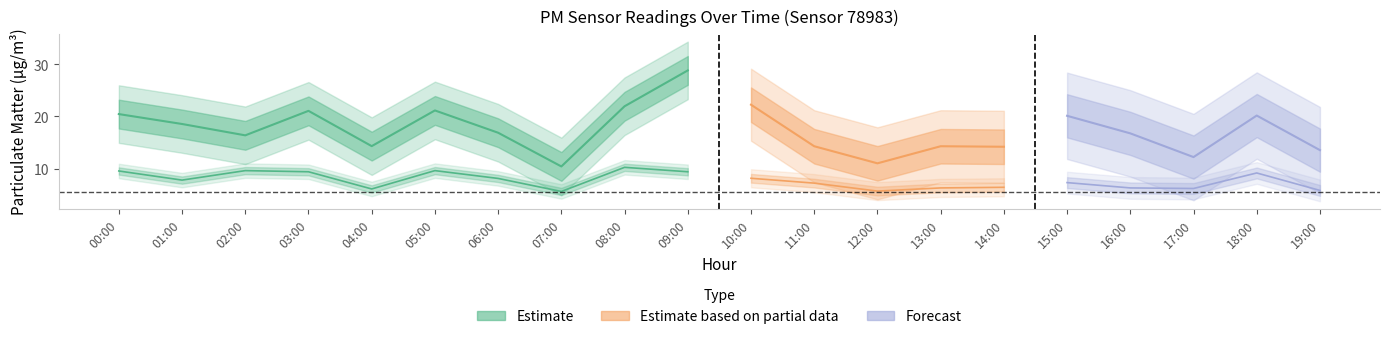

Reading left to right, list all the values displayed in this chart.

P1: 00:00=20.4	01:00=18.6	02:00=16.4	03:00=21.1	04:00=14.3	05:00=21.1	06:00=16.9	07:00=10.4	08:00=21.9	09:00=28.8	10:00=22.2	11:00=14.3	12:00=11.0	13:00=14.3	14:00=14.2	15:00=20.1	16:00=16.8	17:00=12.2	18:00=20.2	19:00=13.5
P2: 00:00=9.5	01:00=7.8	02:00=9.6	03:00=9.4	04:00=6.1	05:00=9.6	06:00=8.1	07:00=5.6	08:00=10.2	09:00=9.4	10:00=8.1	11:00=7.2	12:00=5.7	13:00=6.3	14:00=6.4	15:00=7.3	16:00=6.3	17:00=6.2	18:00=9.2	19:00=5.8